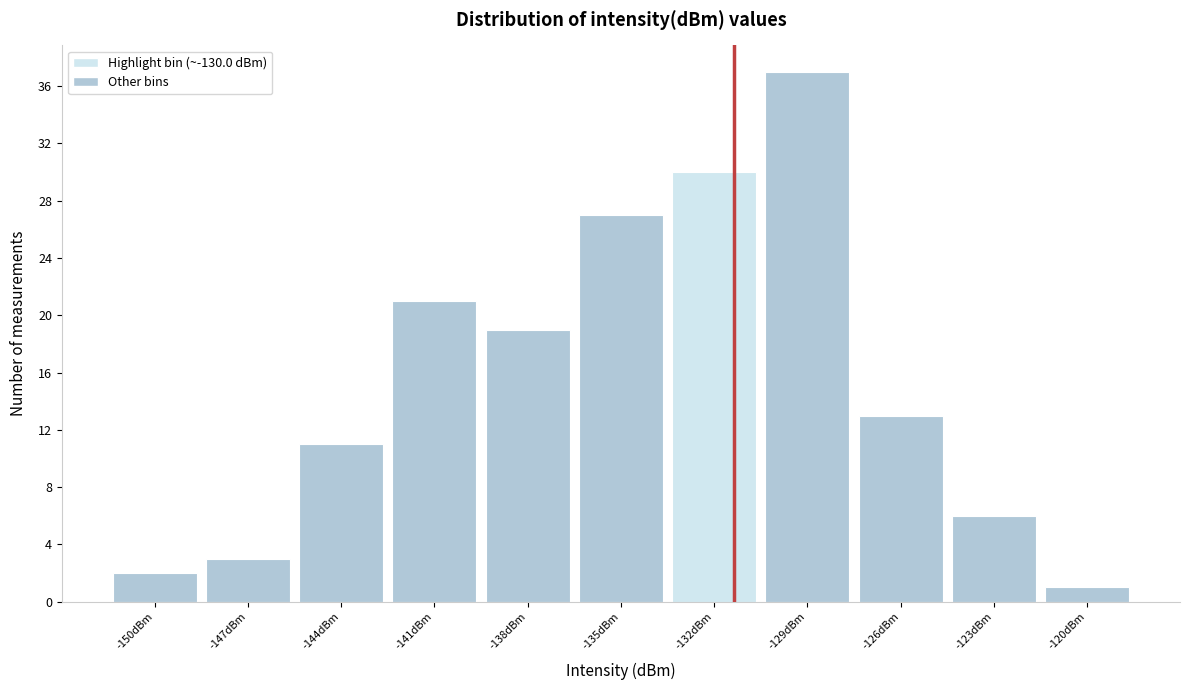

Reading left to right, list all the values displayed in this chart.

2	3	11	21	19	27	30	37	13	6	1